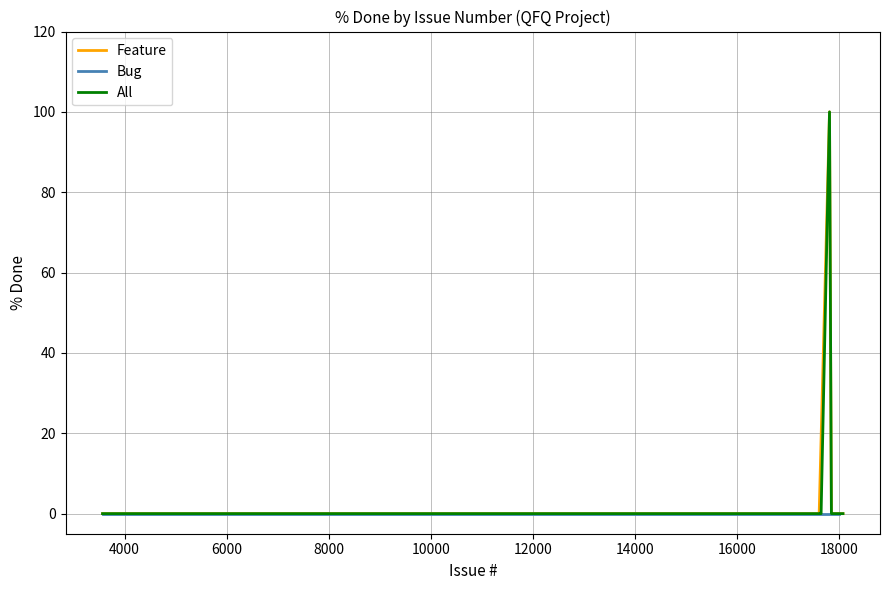

What are all the series names shown in the legend?

Bug, Feature, All